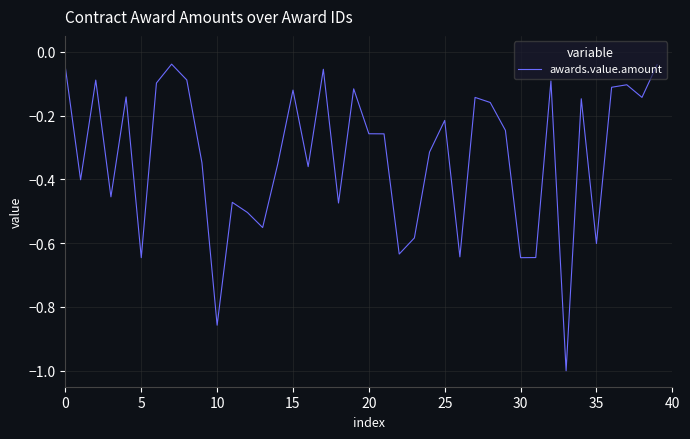

What is the minimum value shown in the chart?

-1.0